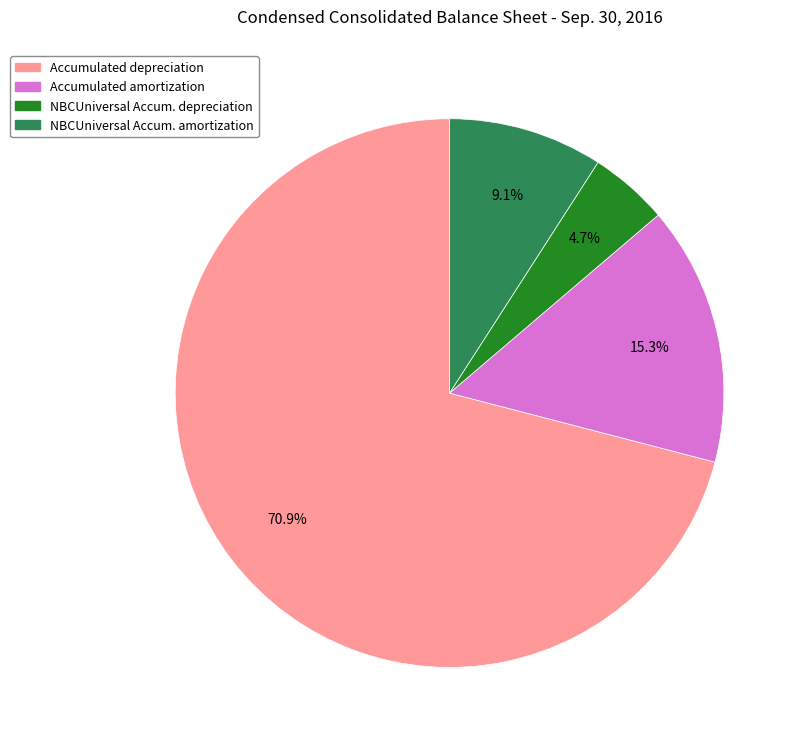

Is there a majority slice in this chart?

Yes